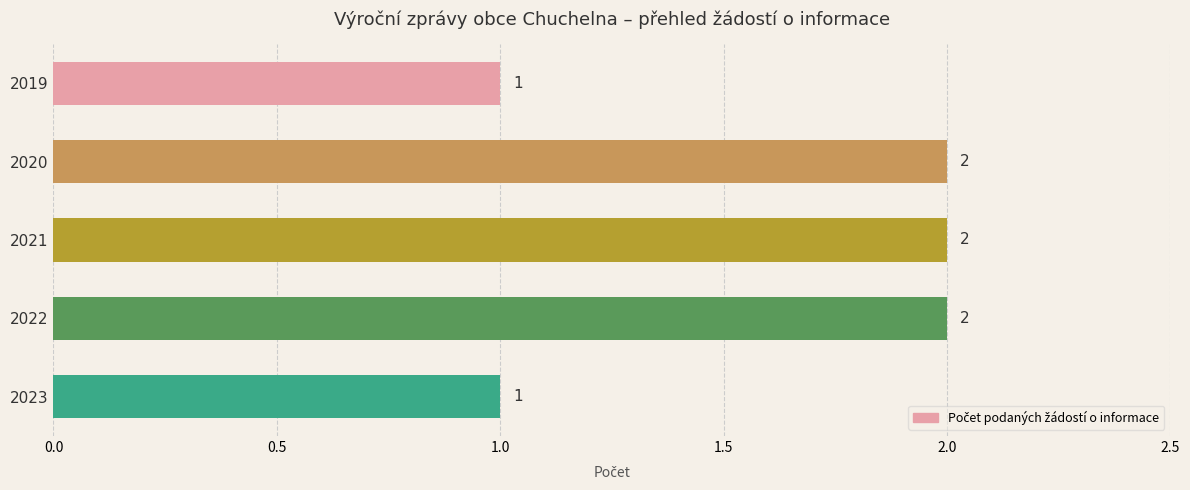

How many values are between 1 and 2?

5